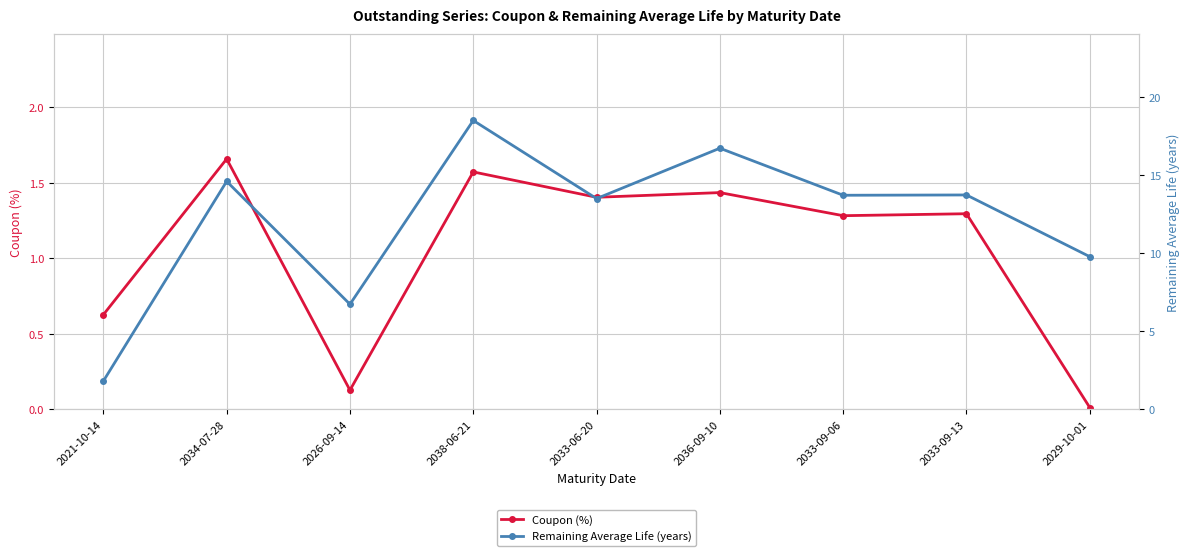

Where does the Remaining Average Life (years) series first go above 13?

2034-07-28